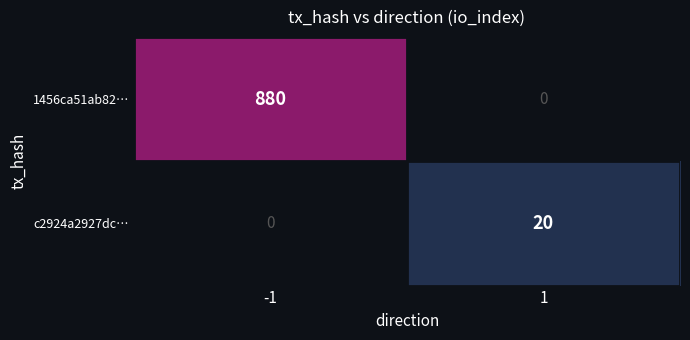

At which category is the sum across all series the highest?

-1